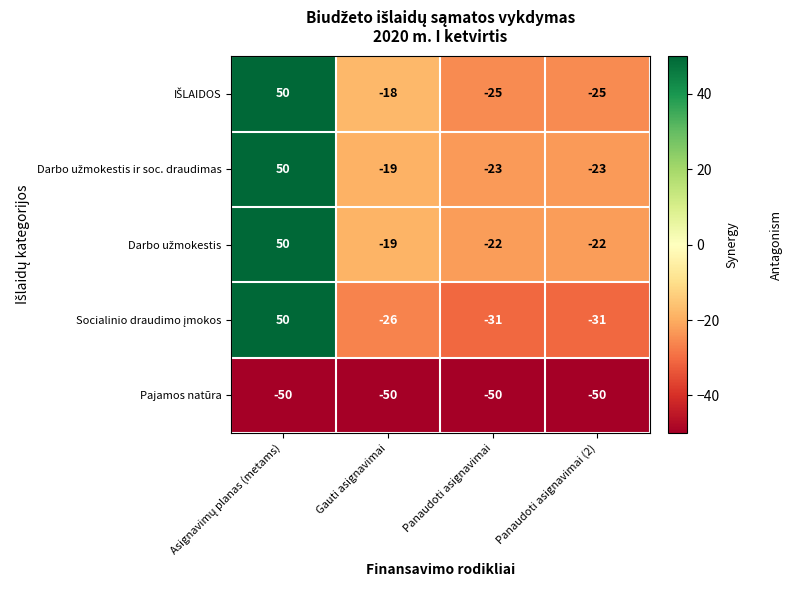

What is the greatest value displayed?

50